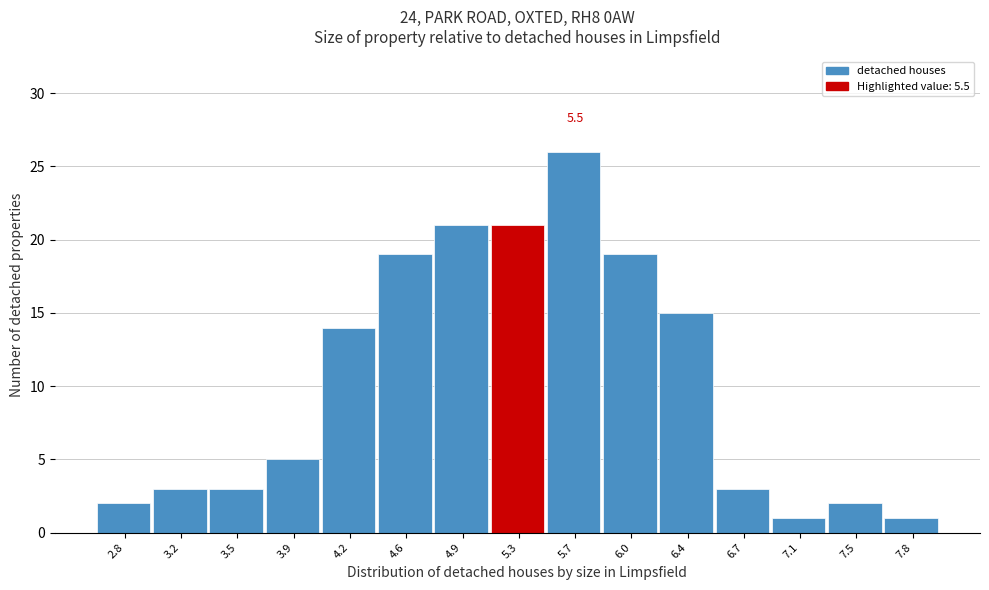

Reading right to left, what are all the values shown in this chart?

7.8=1	7.5=2	7.1=1	6.7=3	6.4=15	6.0=19	5.7=26	5.3=21	4.9=21	4.6=19	4.2=14	3.9=5	3.5=3	3.2=3	2.8=2